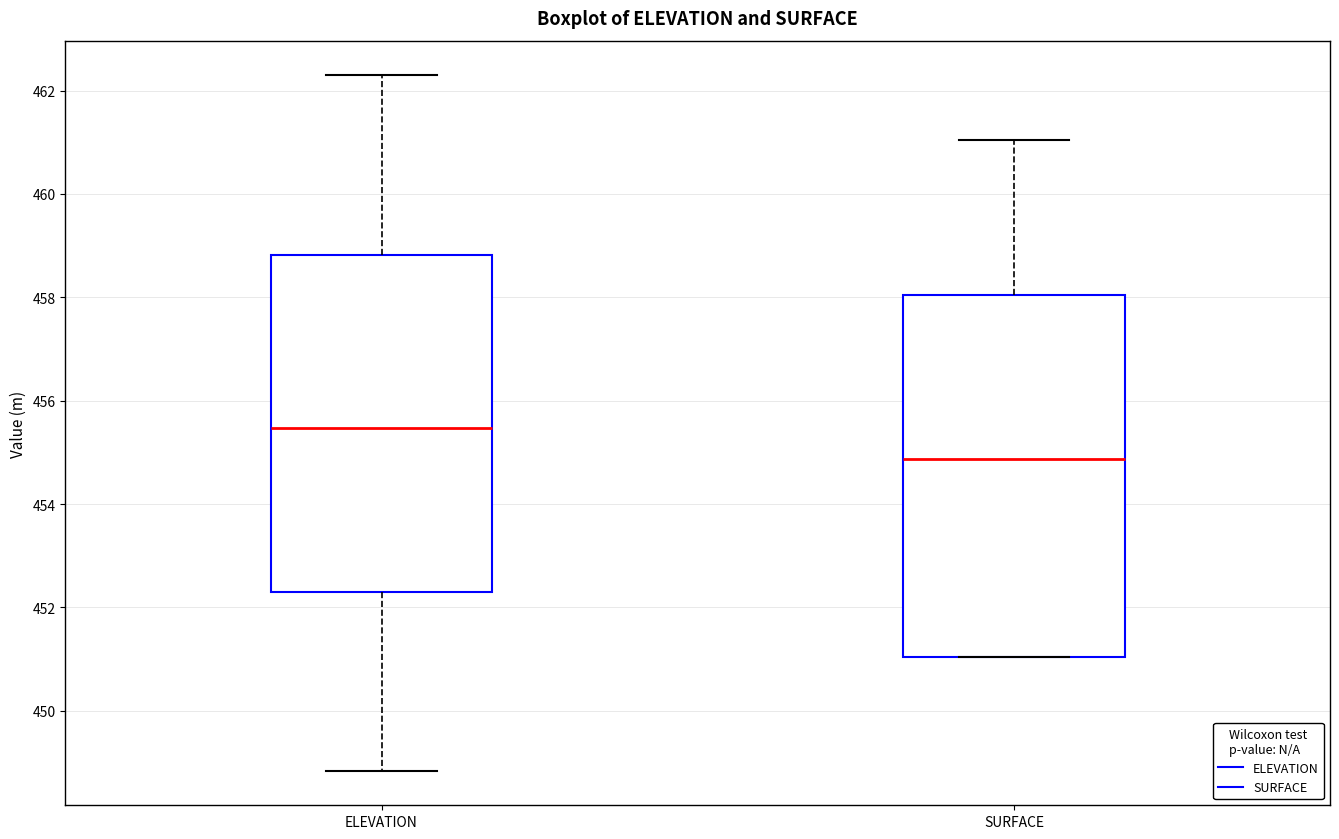

Reading left to right, read every box against the y-axis: the position of its median line, the range the box covers, and the ends of its whiskers. The values are not printed on the chart, so give them approximately, as read against the axis.

ELEVATION: median 455.4, box 452.4 to 458.8, whiskers 448.8 to 462.2
SURFACE: median 454.8, box 451.0 to 458.0, whiskers 451.0 to 461.0